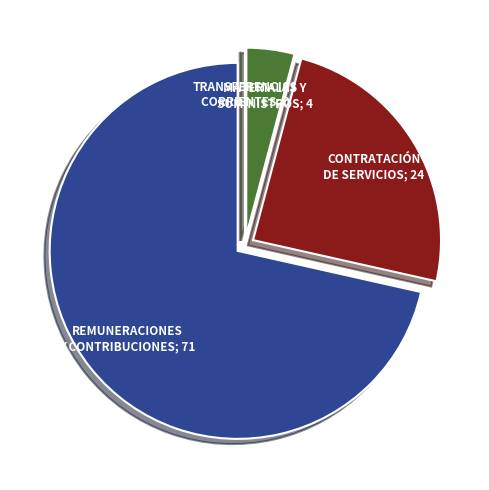

Does any single category account for the majority?

Yes